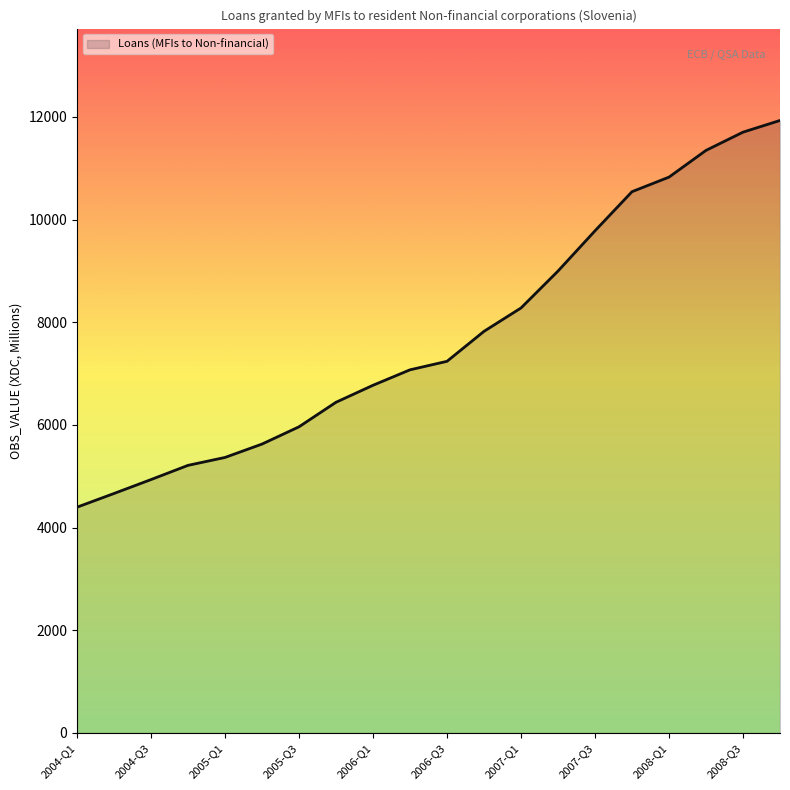

What is the minimum value shown in the chart?

4396.6